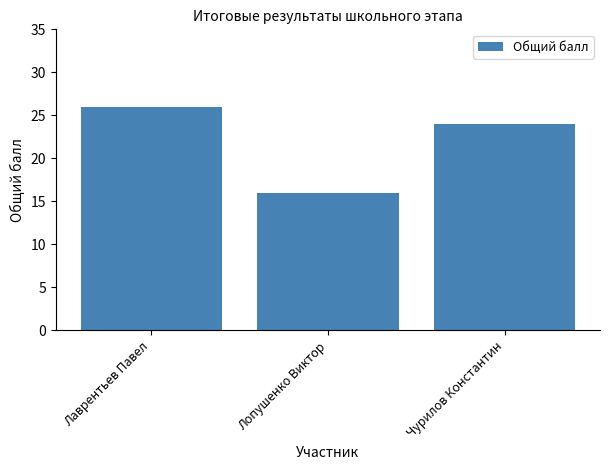

At which category does the chart reach its minimum across all series?

Лопушенко Виктор